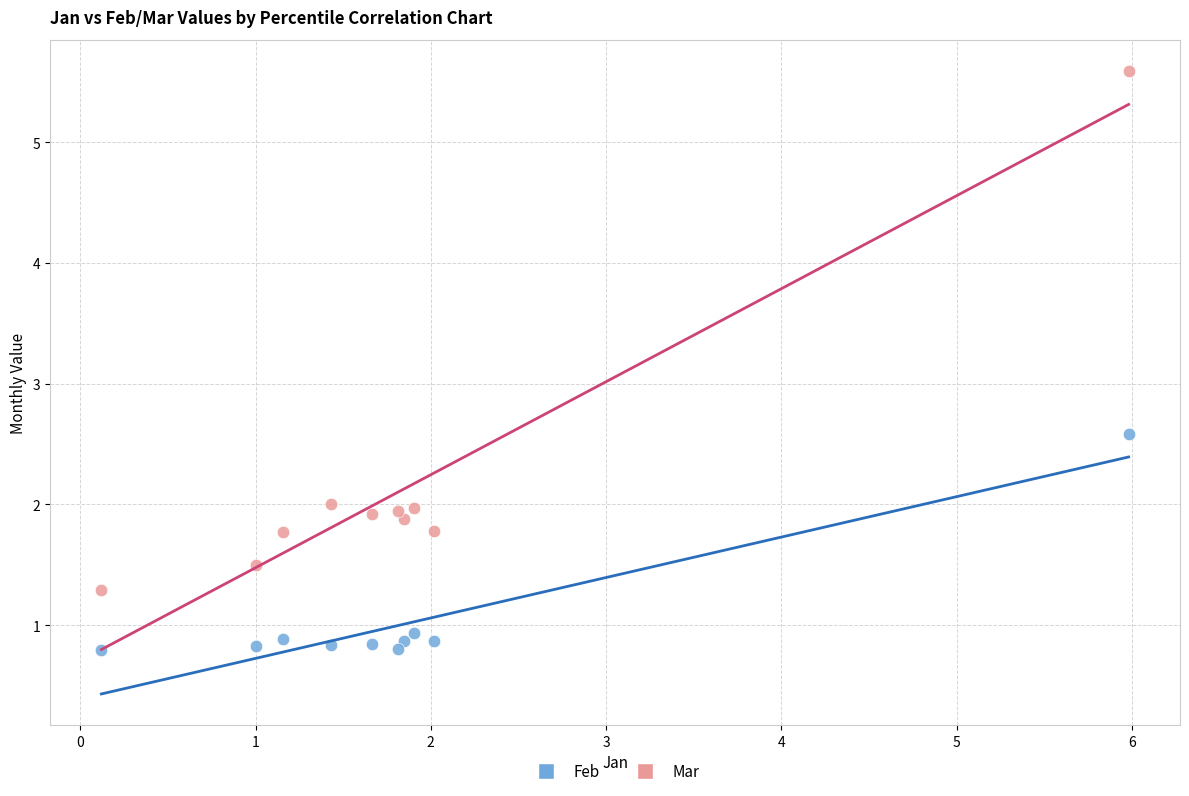

Across all data points, what is the range of X values (max minus min)?

5.9